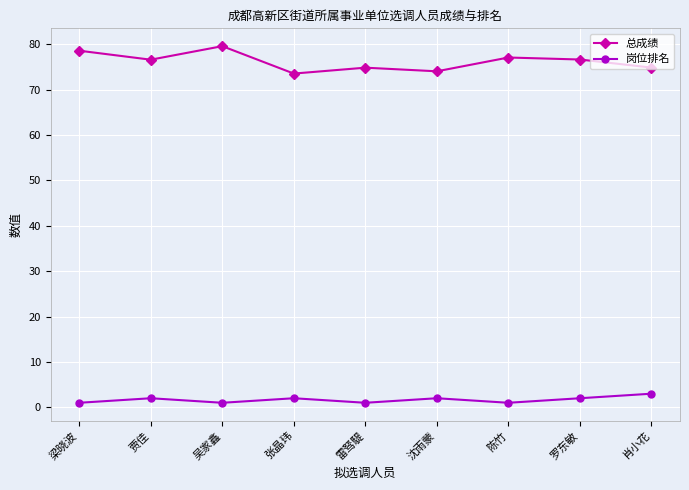

Where is the first local minimum for 总成绩?

贾佳